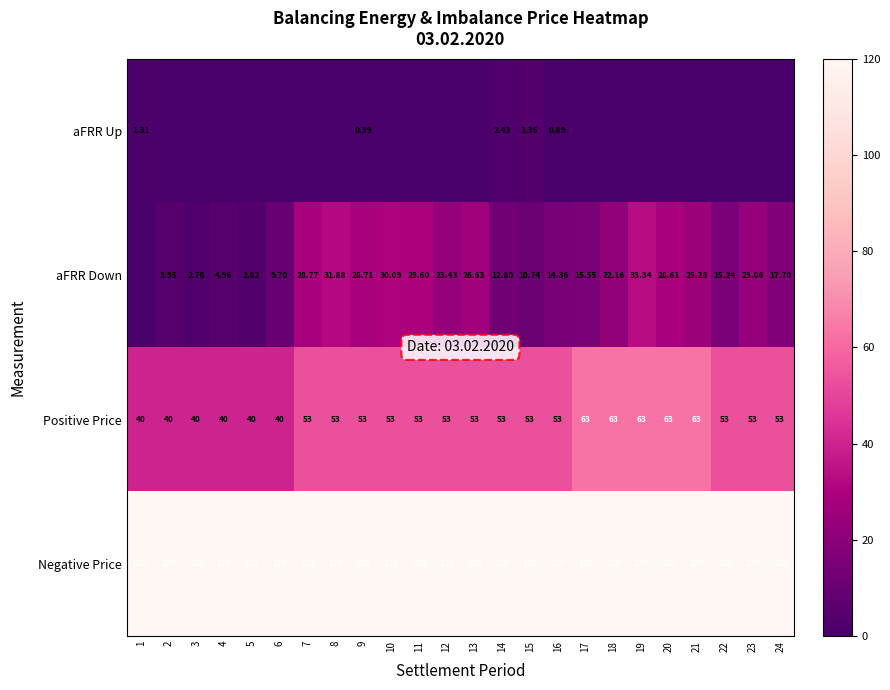

Between 9 and 4, which is larger?

9